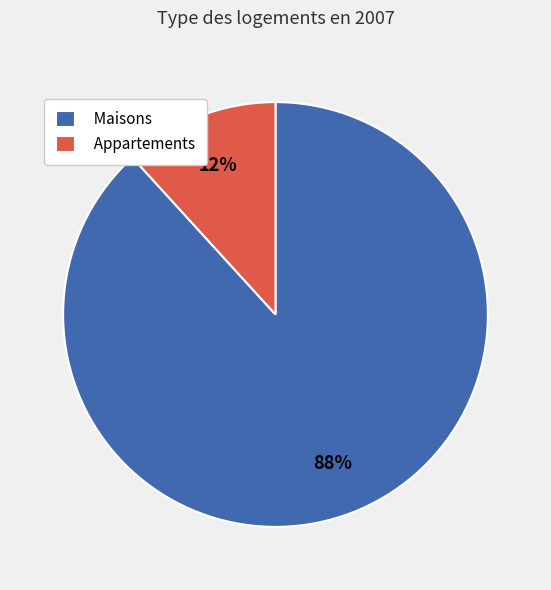

To the nearest percent, what is the average slice percentage?

50%